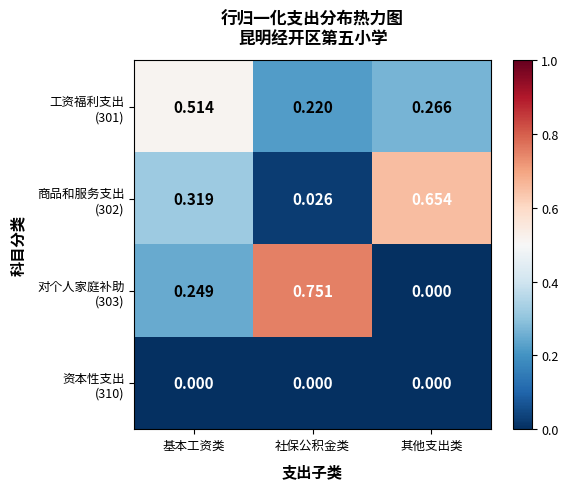

At which category is the sum across all series the highest?

基本工资类